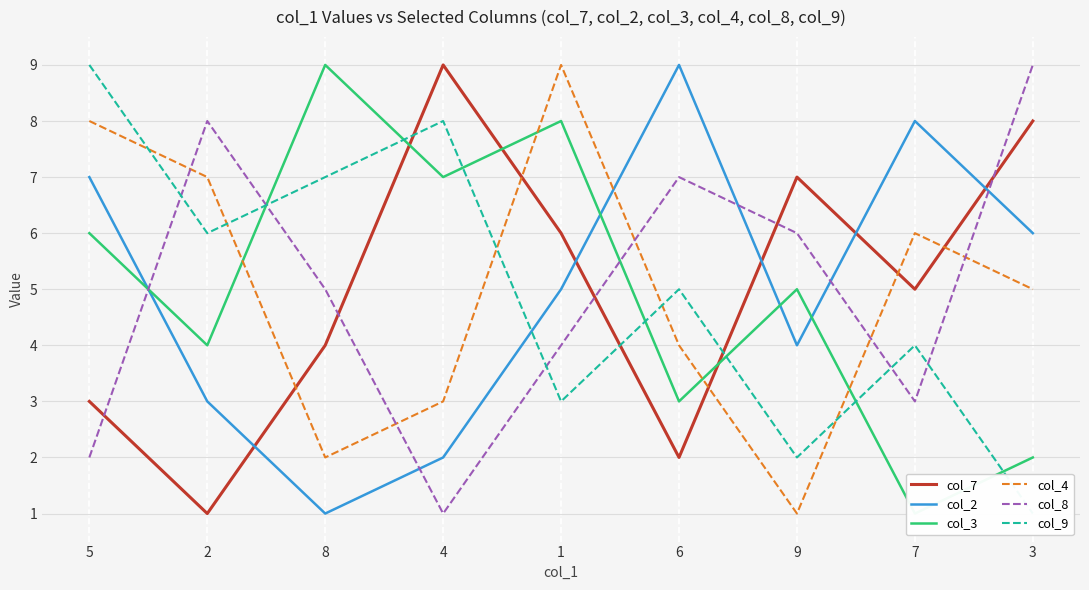

What is the value of the col_4 point at the 2nd from the left?

7